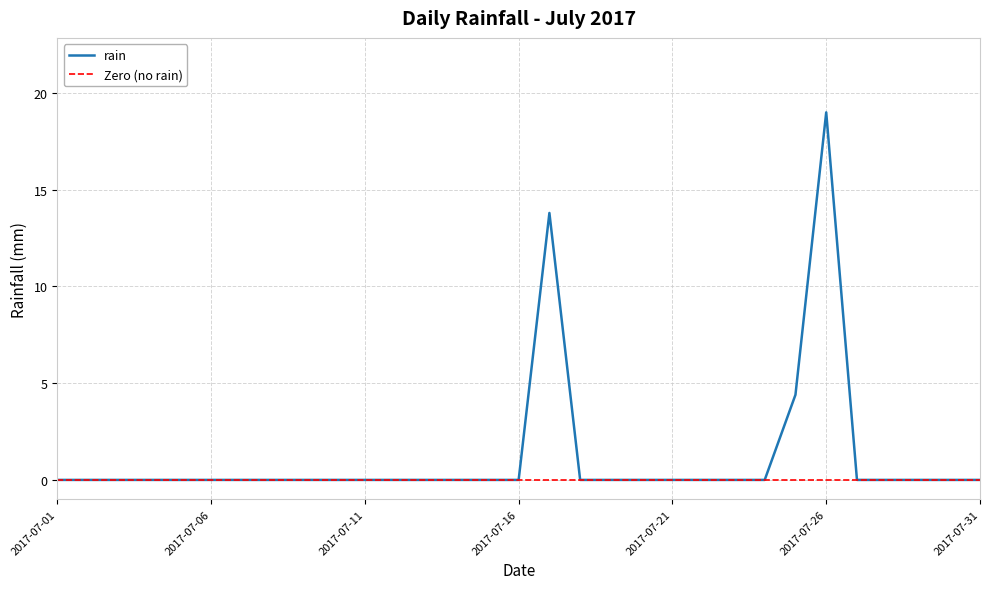

Between 2017-07-29 and 2017-07-01, which is larger?

2017-07-29